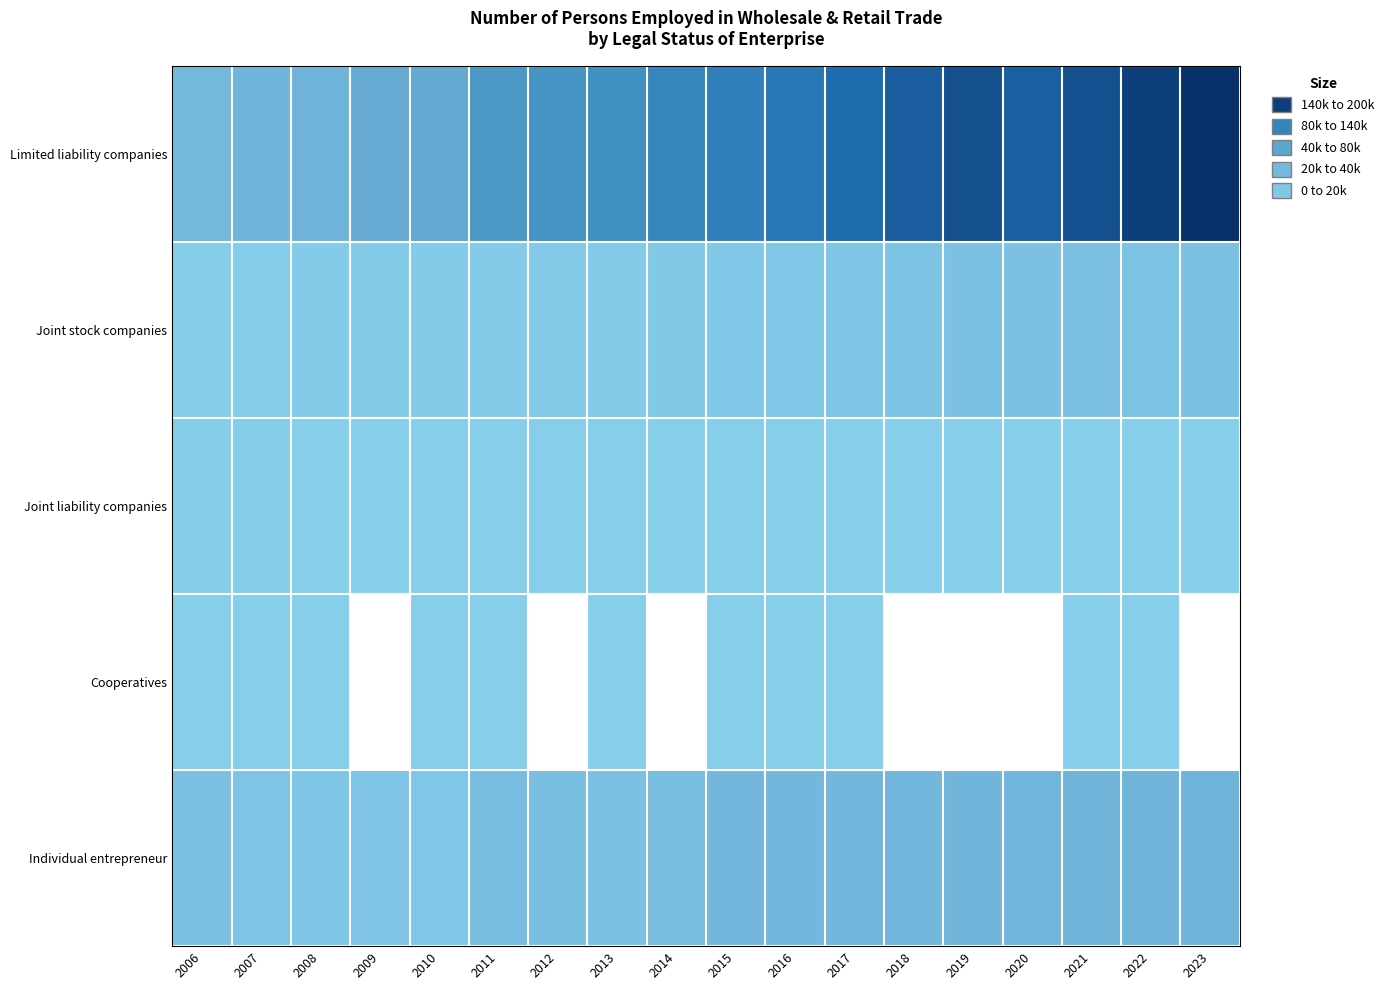

What is the spread (max minus min) of values at 2011?

79419.0